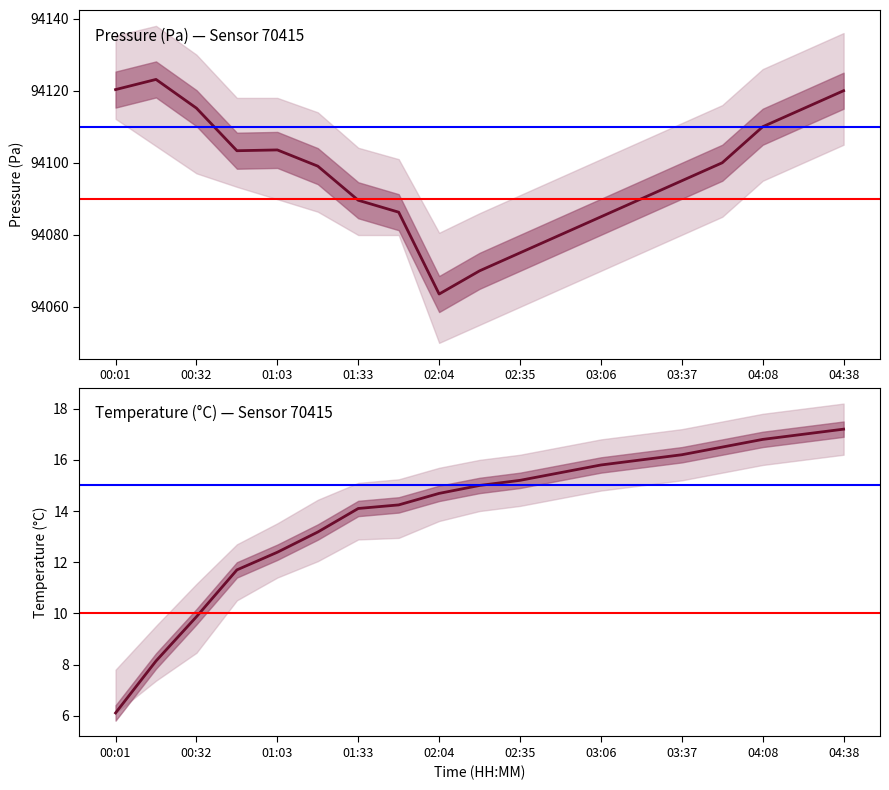

True or false: temperature has a value of 21.2 at 02:35.

False